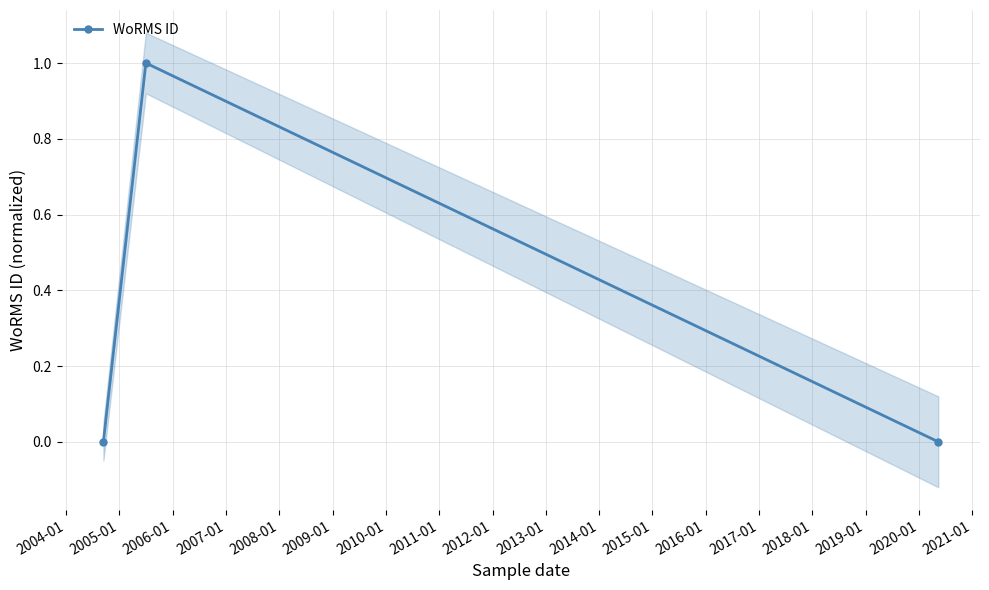

What is the value of the WoRMS ID point at the 2nd from the left?

1.0